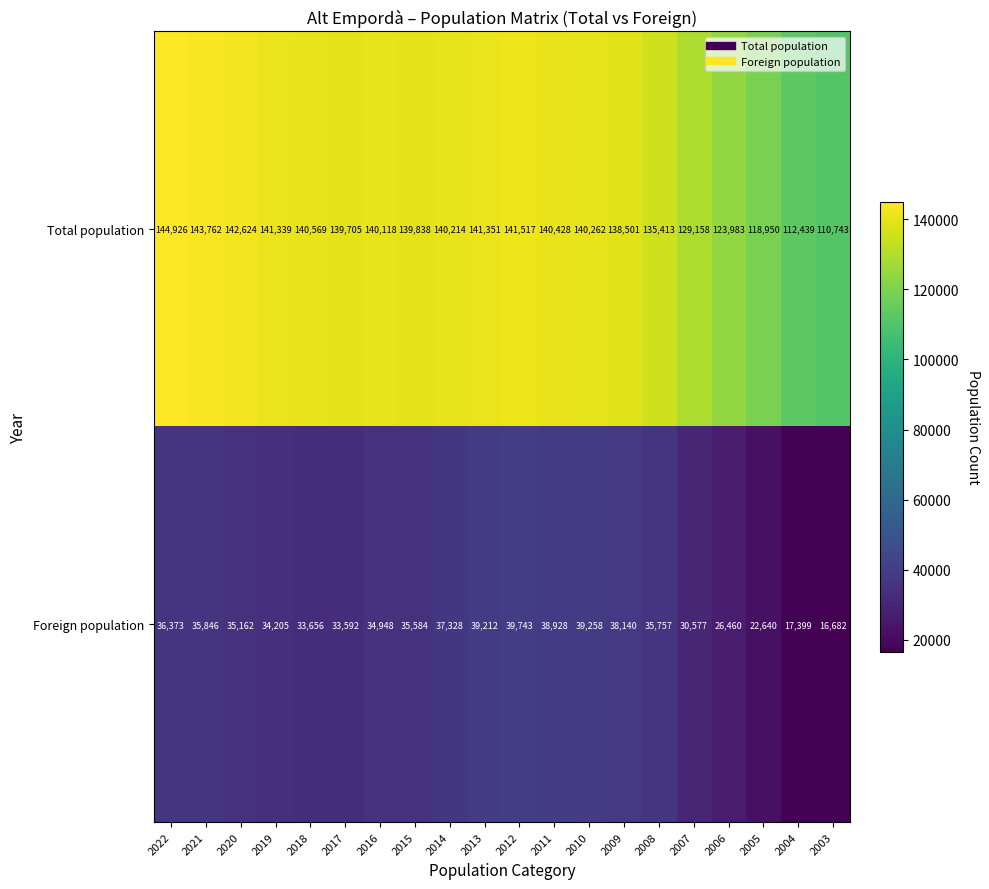

Where is Total population nearest to the value 127834?

2007